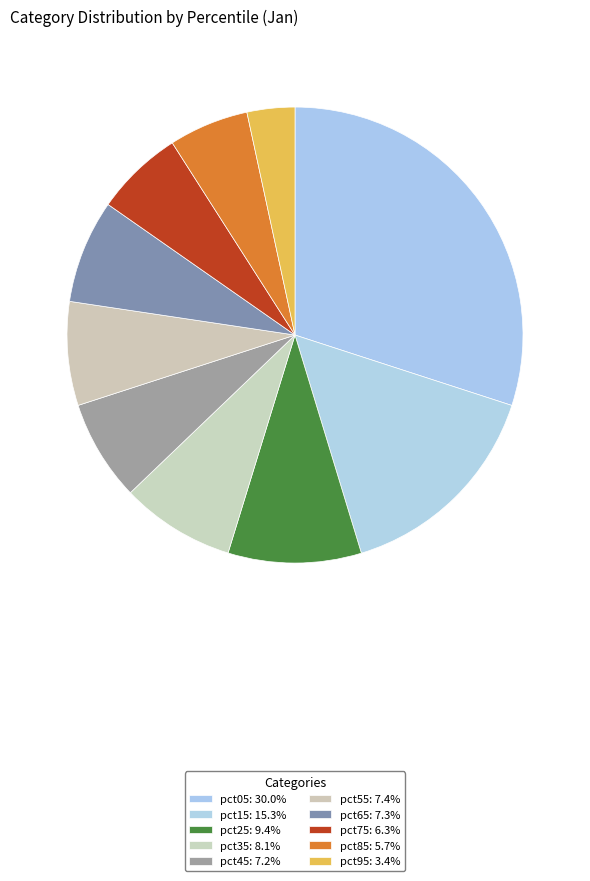

Is pct55 the majority of the pie?

No